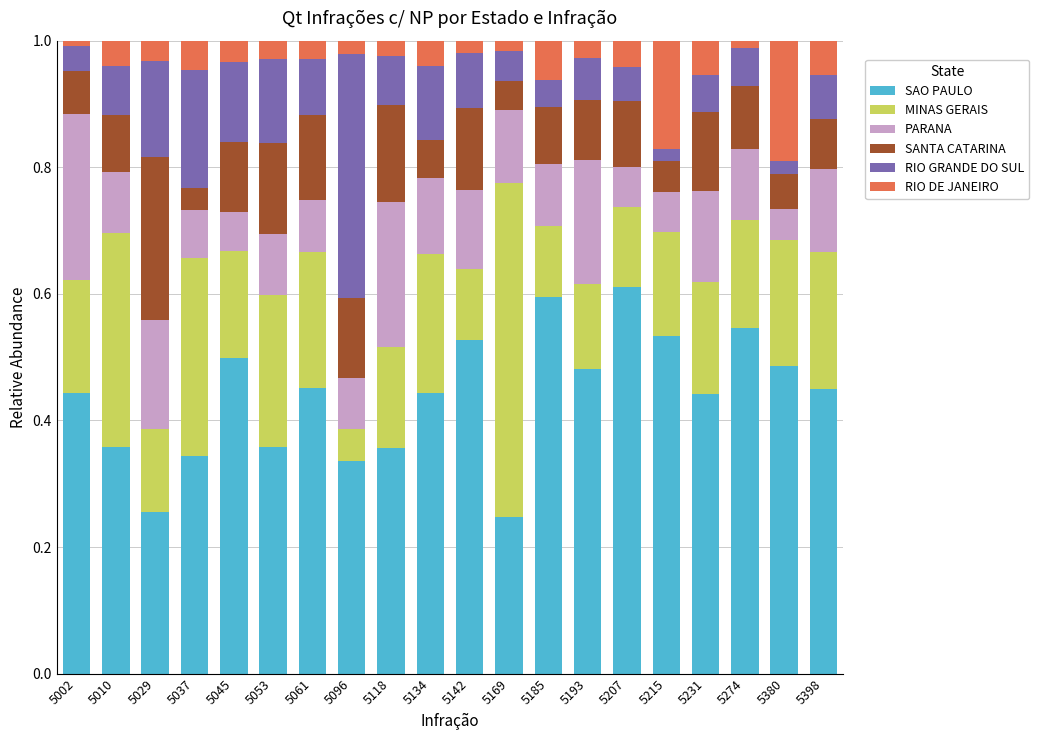

What is the total value across all series at 5118?

1.0